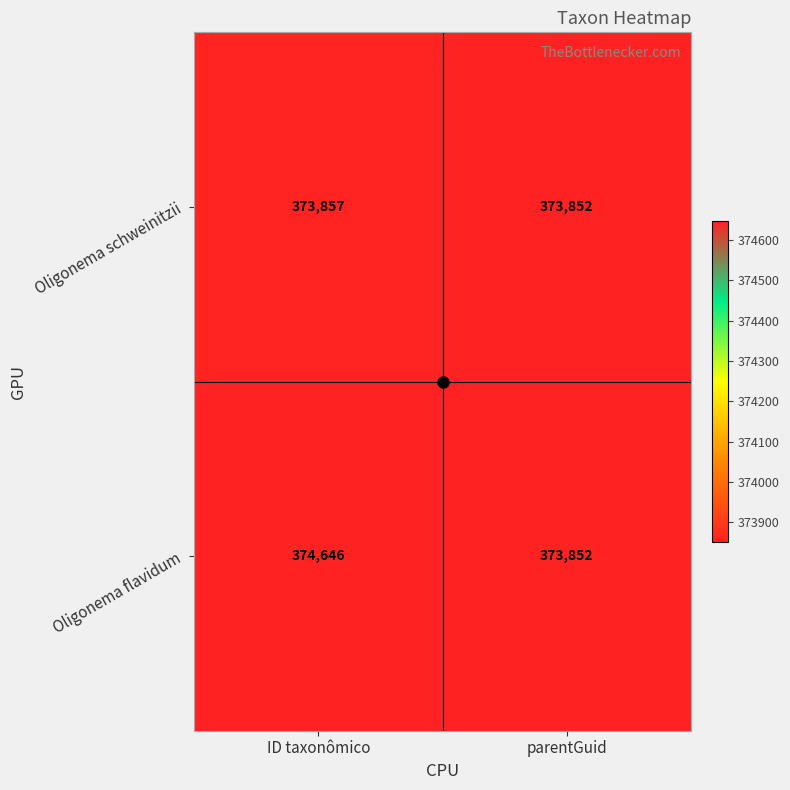

What is the sum of the Oligonema schweinitzii values at parentGuid and ID taxonômico?

747709